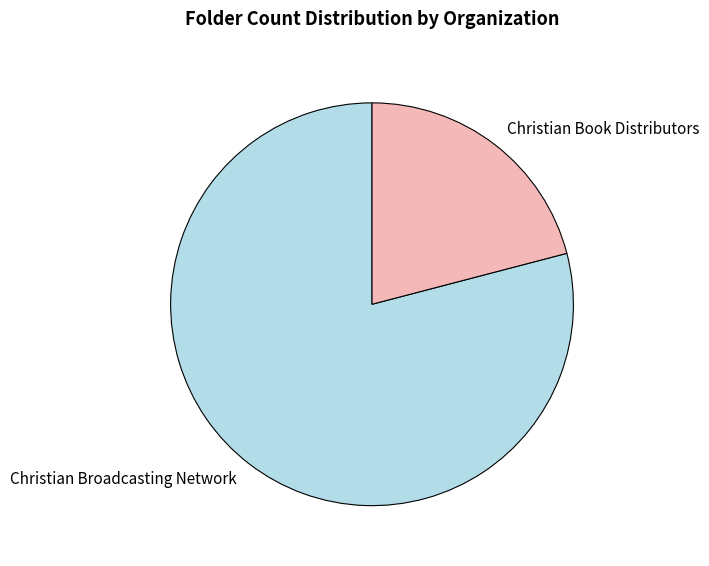

Does any single category account for the majority?

Yes